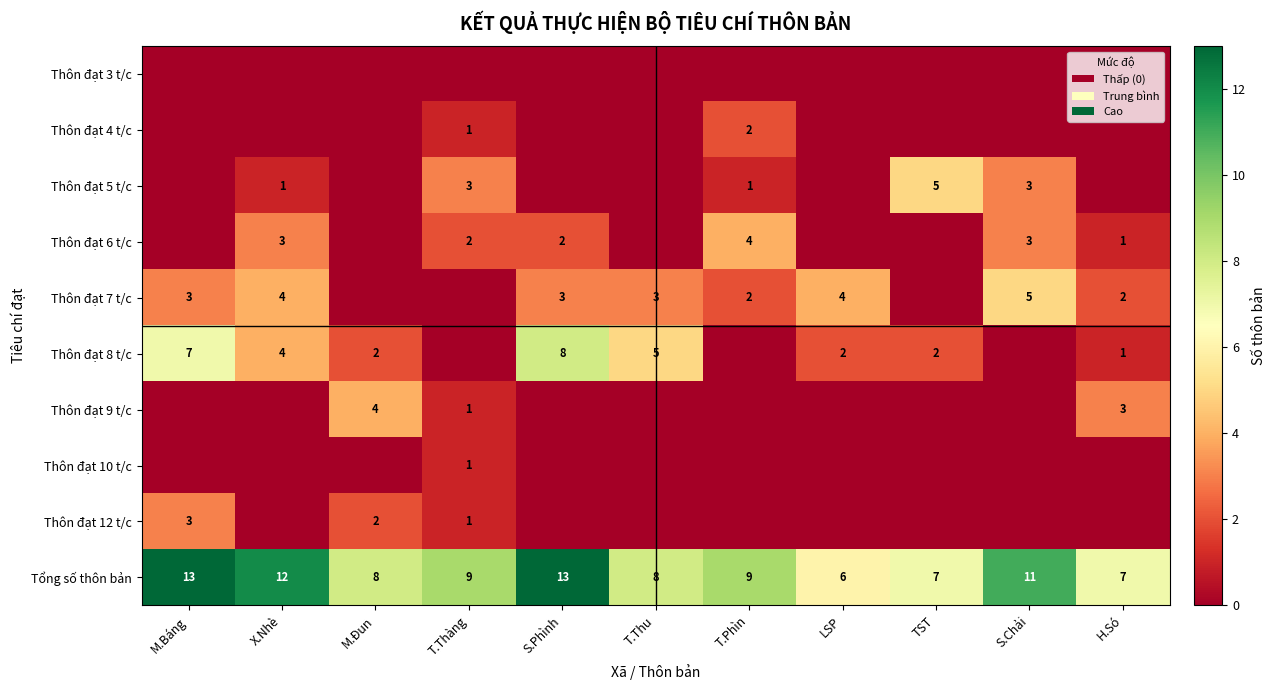

The value of Thôn đạt 12 t/c at M.Báng is 1. True or false?

False